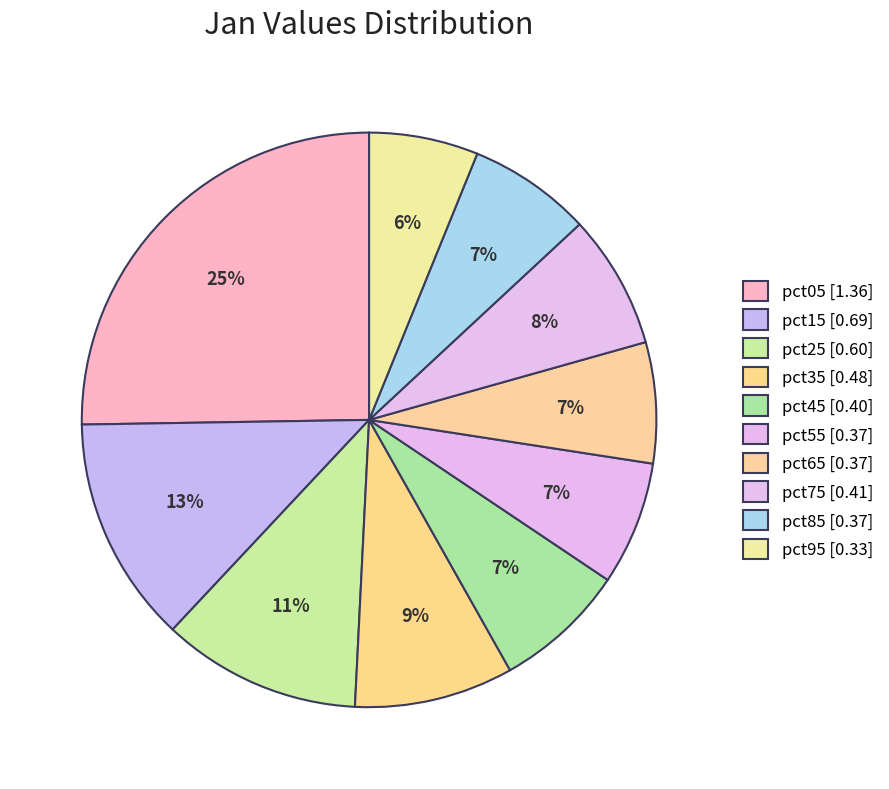

What is the largest slice in the pie chart?

pct05